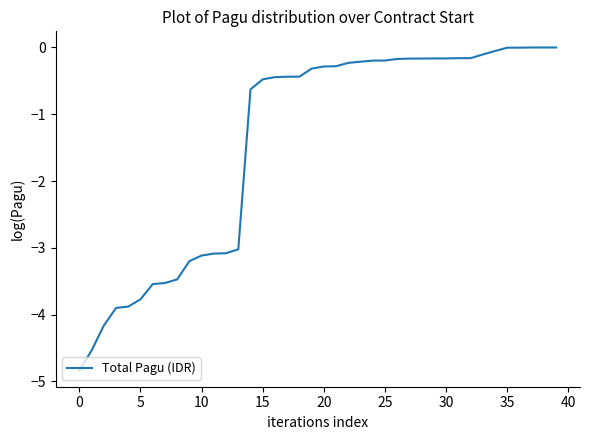

What is the minimum value shown in the chart?

-4.8